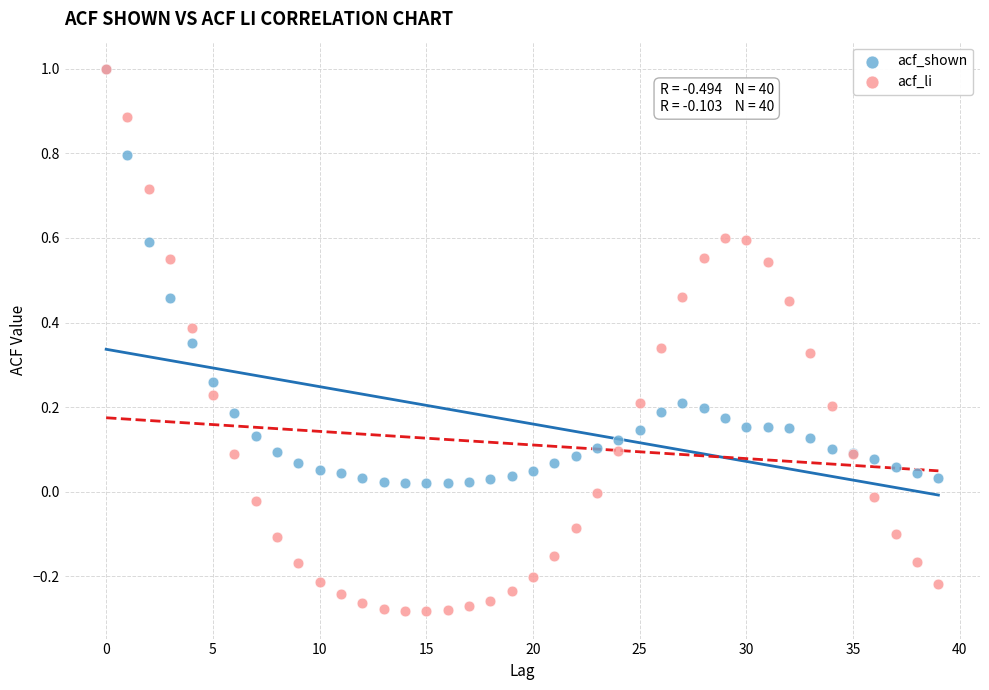

What are all the series names shown in the legend?

acf_shown, acf_li